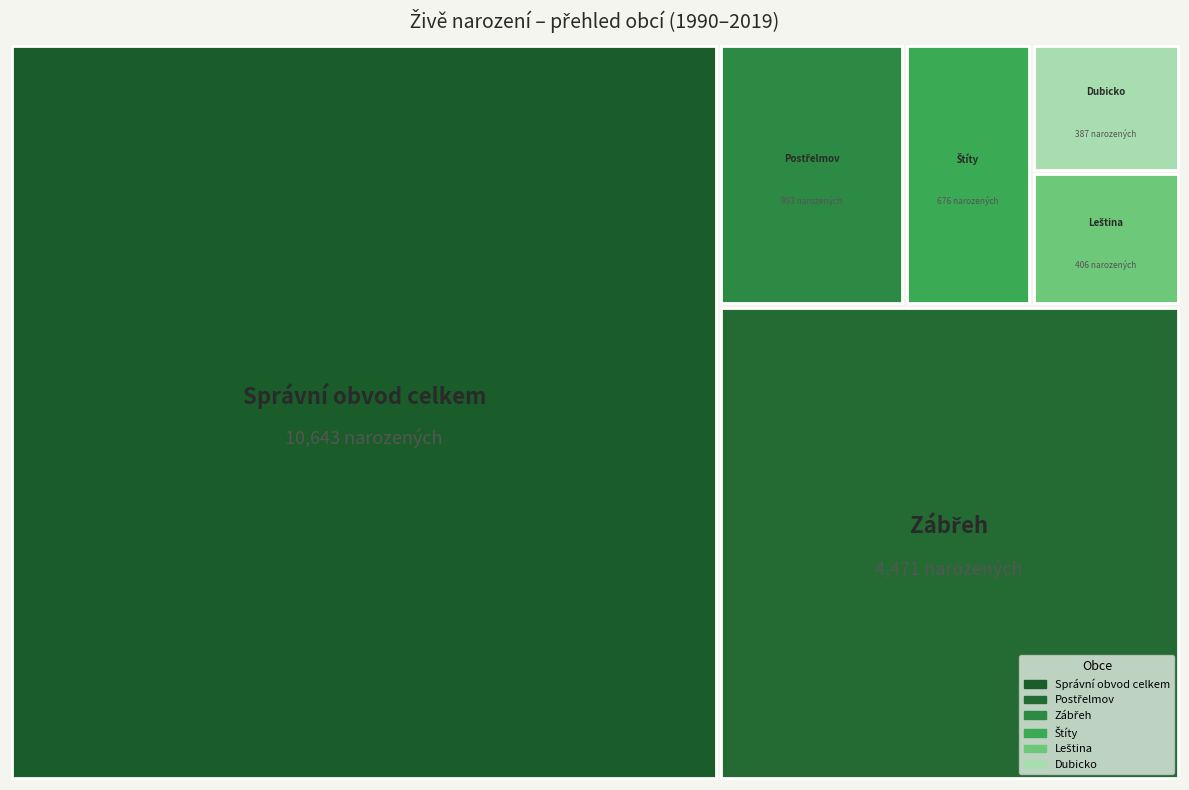

Reading left to right, transcribe all the data shown in this chart.

Správní obvod celkem: 1990=523	1991=502	1992=420	1993=451	1994=429	1995=344	1996=314	1997=291	1998=318	1999=270	2000=302	2001=290	2002=297	2003=344	2004=278	2005=313	2006=335	2007=362	2008=403	2009=375	2010=363	2011=311	2012=349	2013=303	2014=350	2015=386	2016=357	2017=372	2018=354	2019=337
Postřelmov: 1990=53	1991=48	1992=45	1993=28	1994=37	1995=26	1996=23	1997=38	1998=28	1999=21	2000=21	2001=27	2002=35	2003=37	2004=28	2005=30	2006=27	2007=27	2008=33	2009=45	2010=32	2011=33	2012=38	2013=29	2014=32	2015=35	2016=34	2017=33	2018=29	2019=41
Zábřeh: 1990=255	1991=223	1992=161	1993=202	1994=159	1995=144	1996=141	1997=126	1998=134	1999=103	2000=127	2001=115	2002=130	2003=145	2004=115	2005=133	2006=138	2007=163	2008=164	2009=154	2010=145	2011=122	2012=153	2013=117	2014=150	2015=171	2016=143	2017=160	2018=154	2019=124
Štíty: 1990=46	1991=29	1992=32	1993=29	1994=32	1995=22	1996=24	1997=11	1998=16	1999=10	2000=23	2001=18	2002=15	2003=28	2004=11	2005=28	2006=22	2007=14	2008=27	2009=19	2010=23	2011=18	2012=21	2013=22	2014=25	2015=17	2016=25	2017=24	2018=24	2019=21
Leština: 1990=25	1991=21	1992=12	1993=18	1994=16	1995=17	1996=5	1997=12	1998=14	1999=11	2000=12	2001=13	2002=6	2003=10	2004=9	2005=13	2006=11	2007=21	2008=12	2009=8	2010=20	2011=10	2012=7	2013=10	2014=16	2015=20	2016=14	2017=12	2018=20	2019=11
Dubicko: 1990=31	1991=14	1992=15	1993=12	1994=21	1995=10	1996=11	1997=10	1998=7	1999=12	2000=10	2001=9	2002=15	2003=13	2004=16	2005=10	2006=7	2007=14	2008=13	2009=17	2010=18	2011=10	2012=12	2013=12	2014=11	2015=12	2016=13	2017=14	2018=10	2019=8